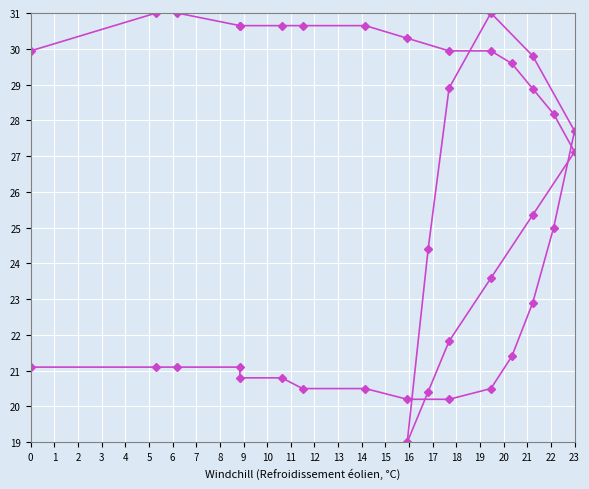

What is the difference between the highest and lowest values at 3?

0.8